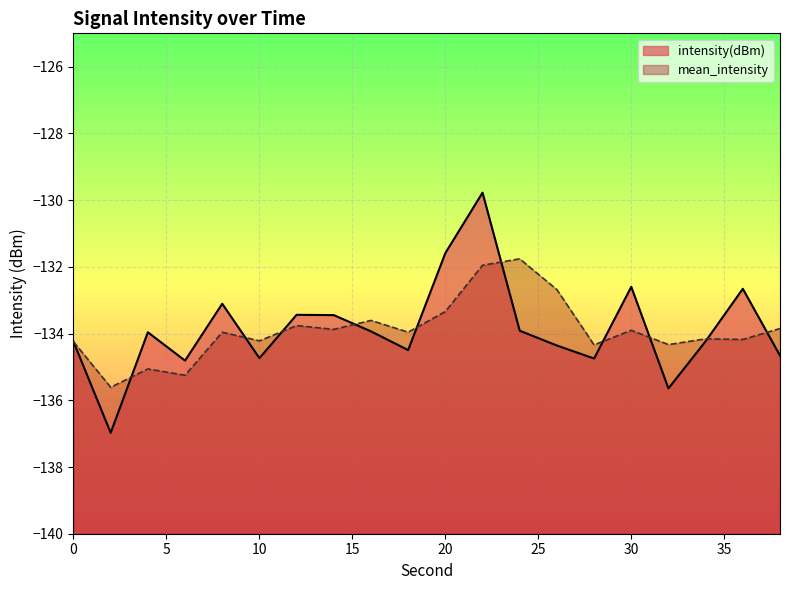

Rank the categories by value from lowest to highest.

2, 32, 6, 28, 10, 38, 18, 26, 0, 34, 4, 16, 24, 14, 12, 8, 36, 30, 20, 22